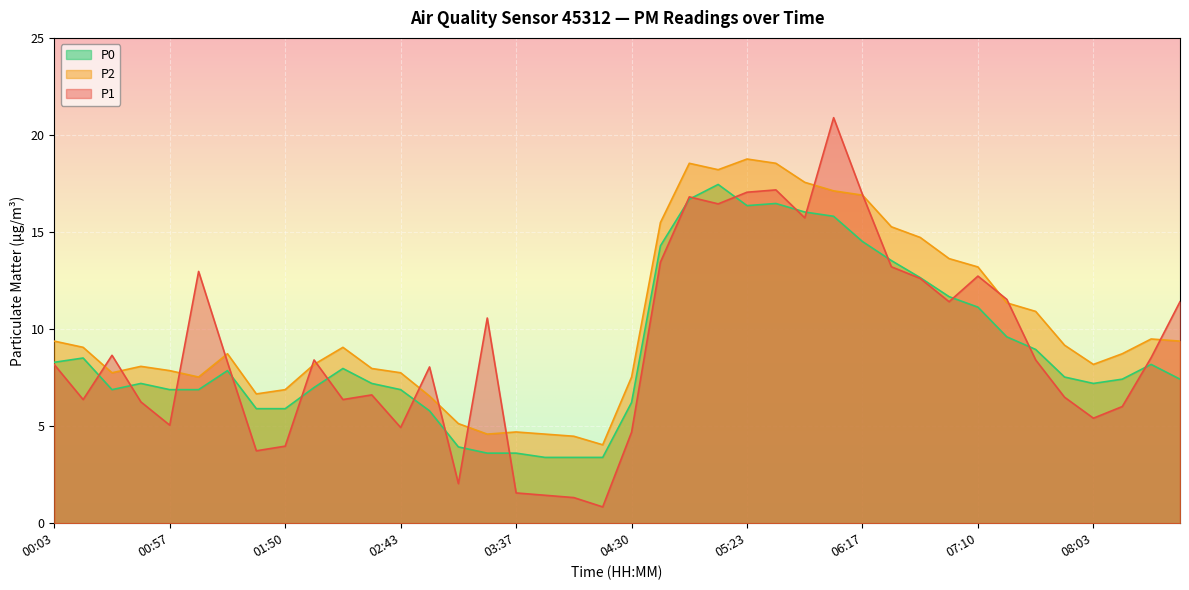

What is the difference between the second highest and minimum values in the P2 series?

14.5